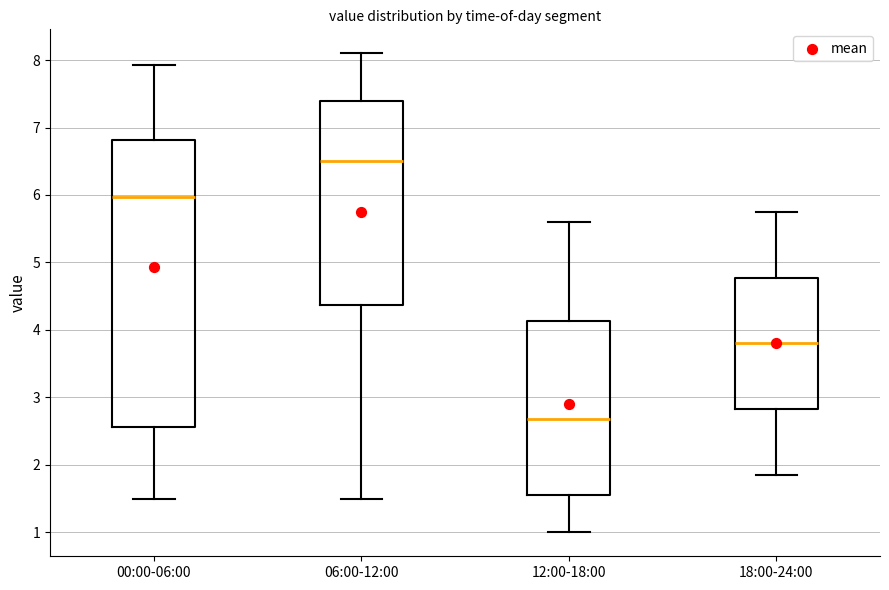

Comparing the boxes themselves (not the whiskers), which one is the tallest?

00:00-06:00